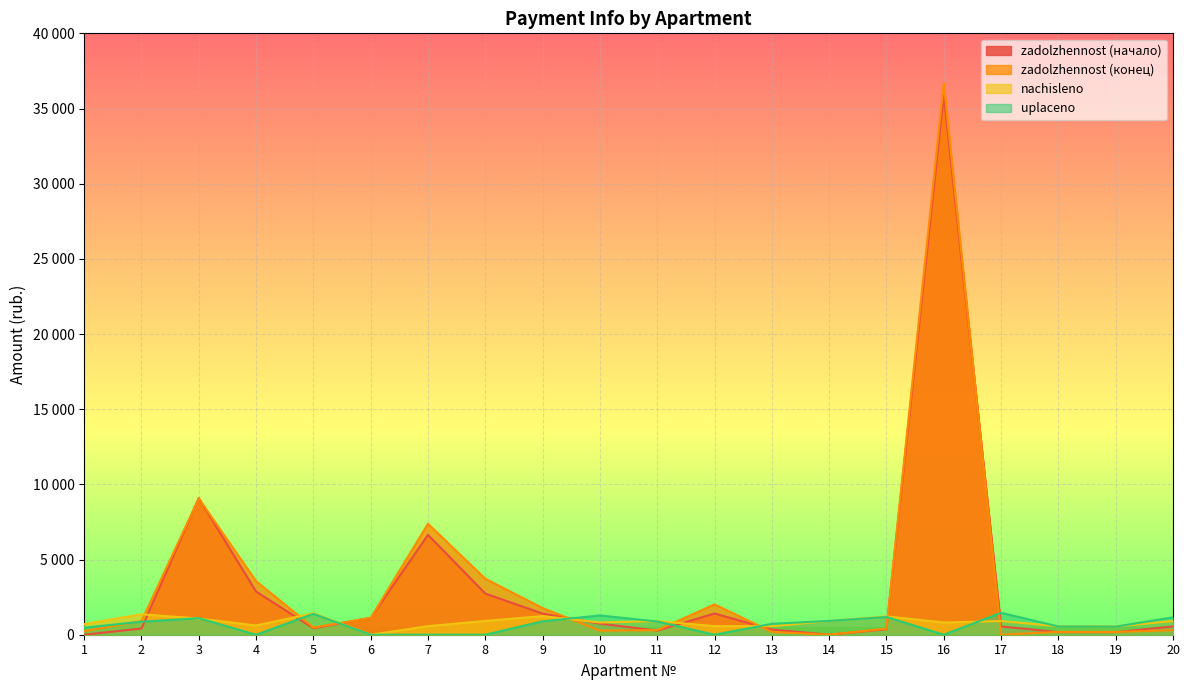

In nachisleno, how many points are higher than both neighbors (excluding endpoints)?

6